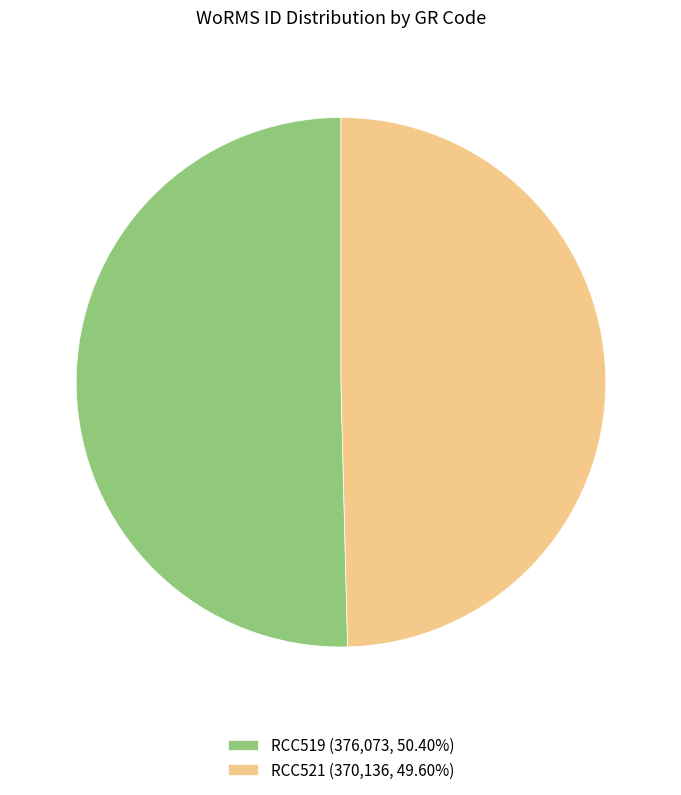

Combined, do RCC521 (370,136, 49.60%) and RCC519 (376,073, 50.40%) account for over 50%?

Yes